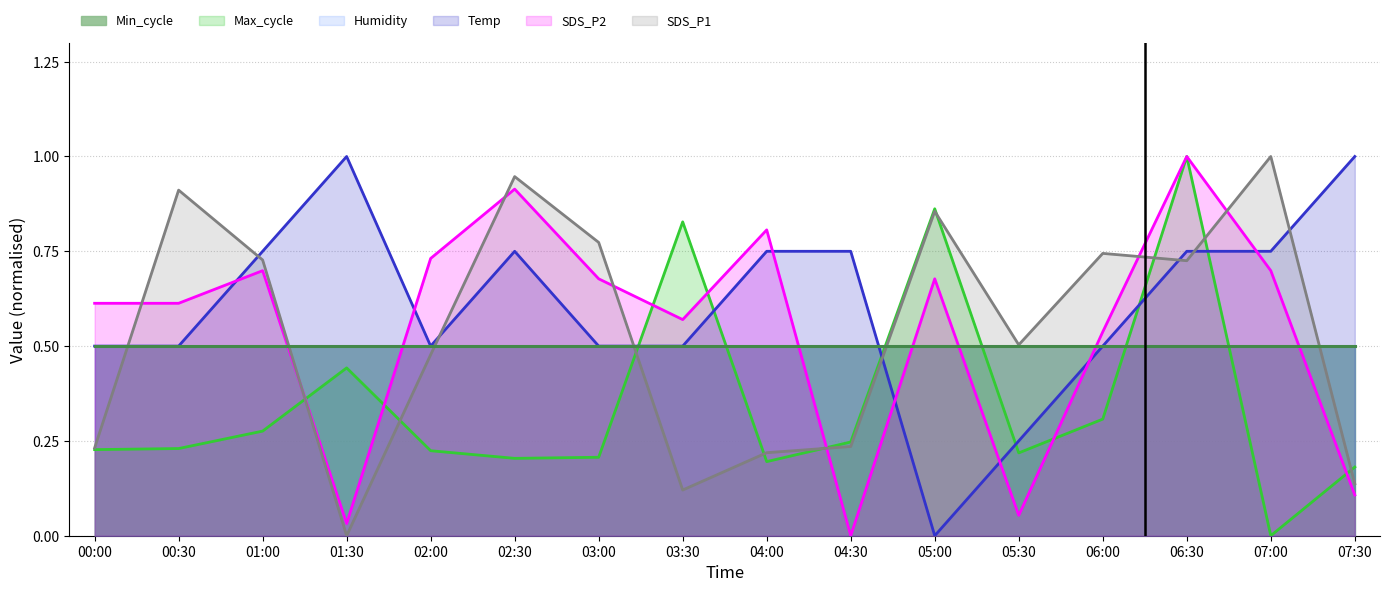

True or false: Temp has more than 0 interior local peaks.

True